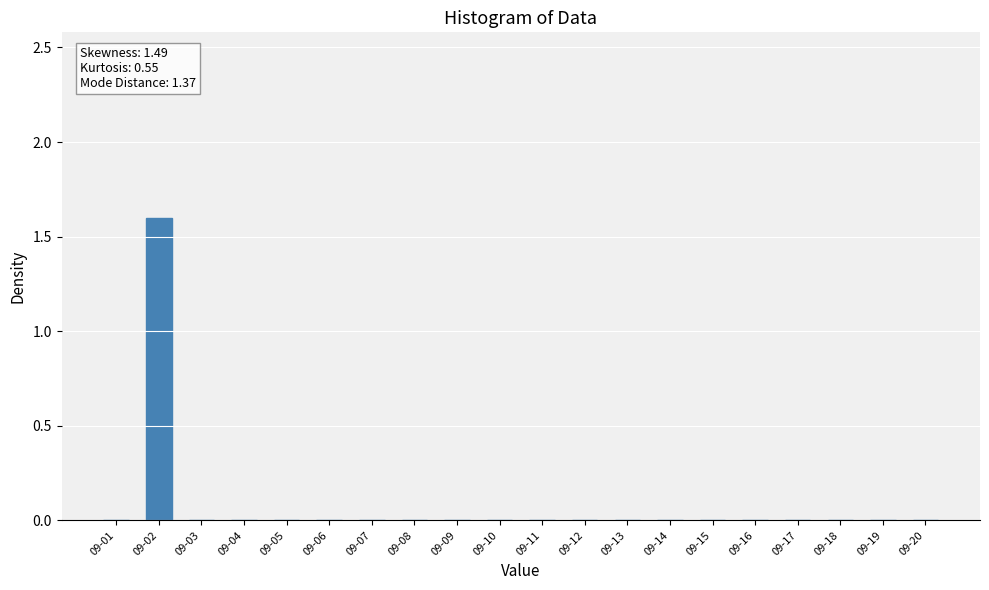

The chart shows a value of 1.6 at 09-02. True or false?

True